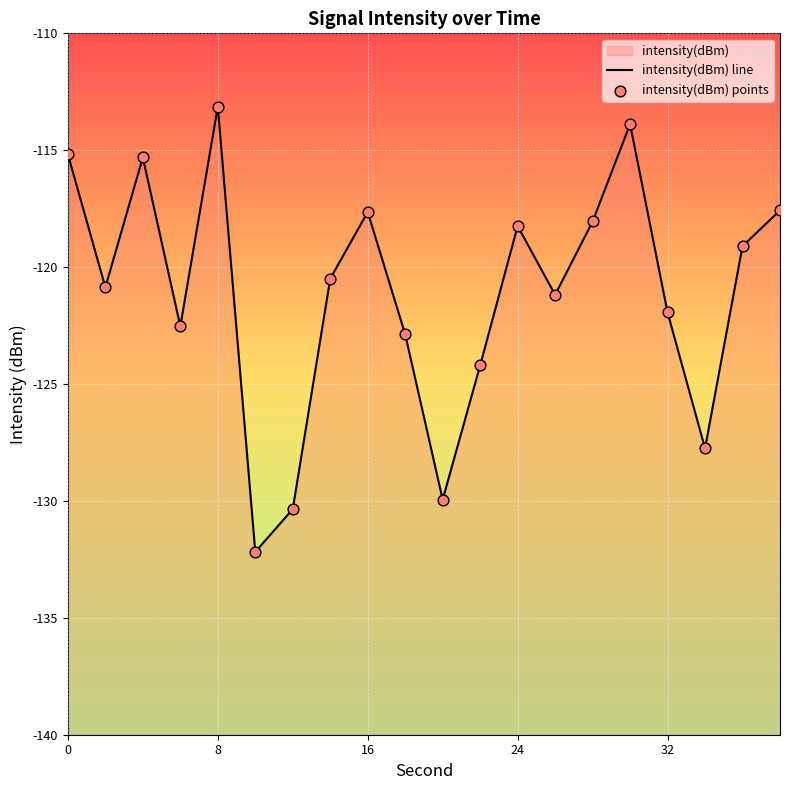

Which series reaches the maximum Y coordinate?

intensity(dBm) line